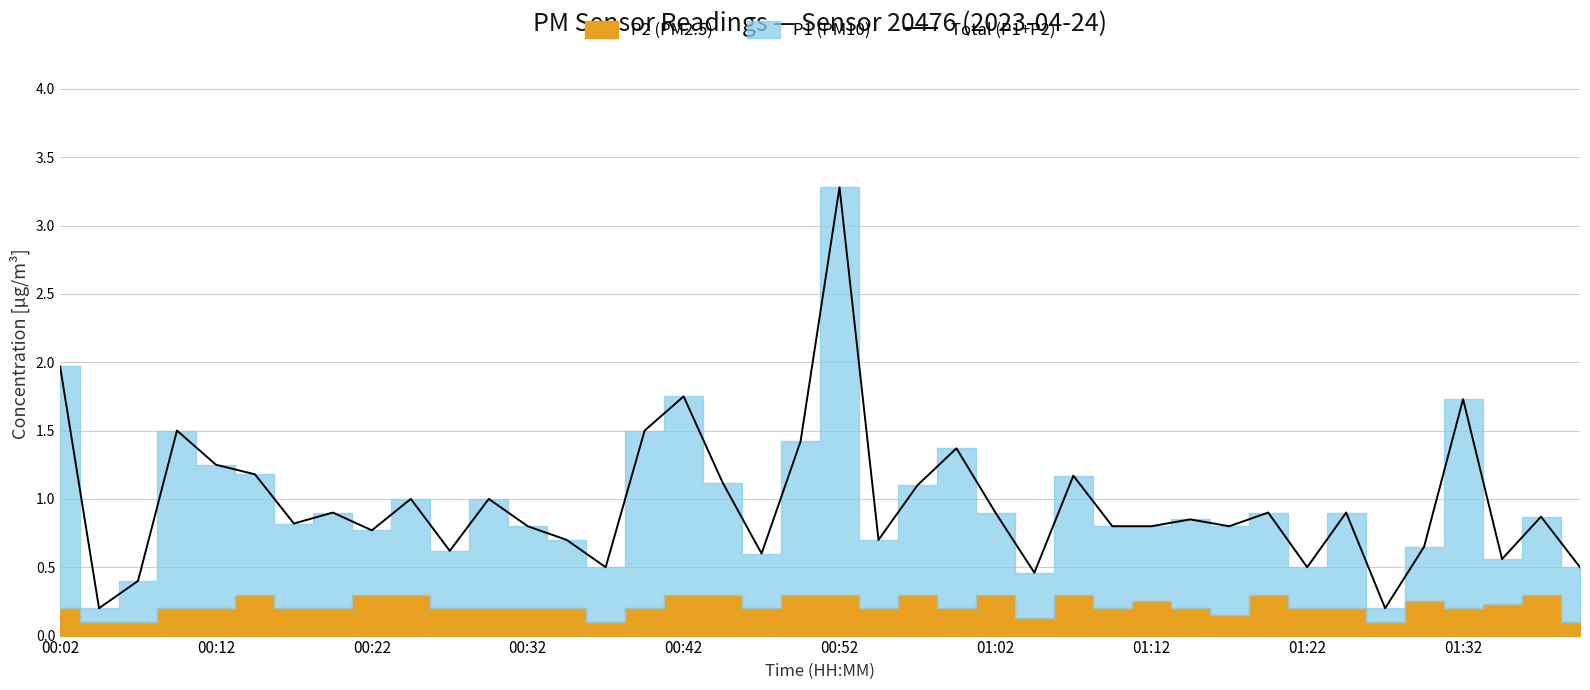

What is the highest value of the Total (P1+P2) series?

3.3